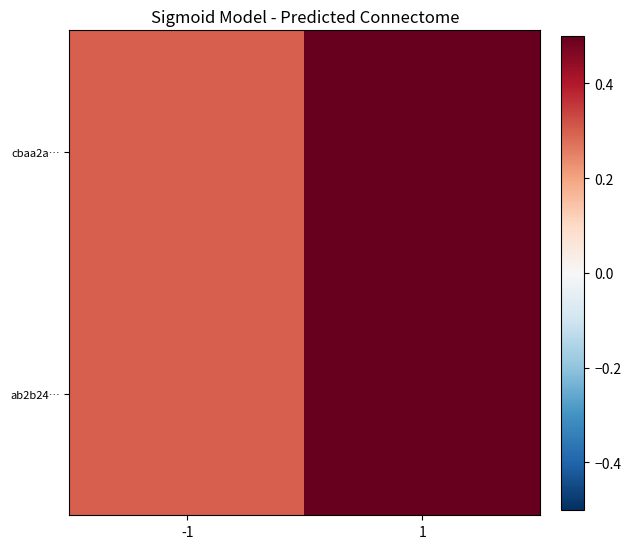

Reading left to right, list all the values displayed in this chart.

cbaa2a…: -1=0.3	1=0.5
ab2b24…: -1=0.3	1=0.5